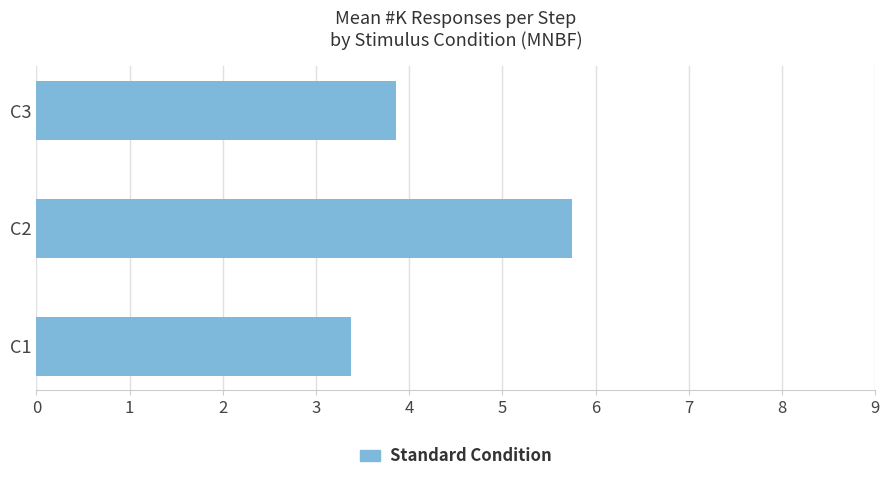

Is it true that the value at C1 is 1.4?

False